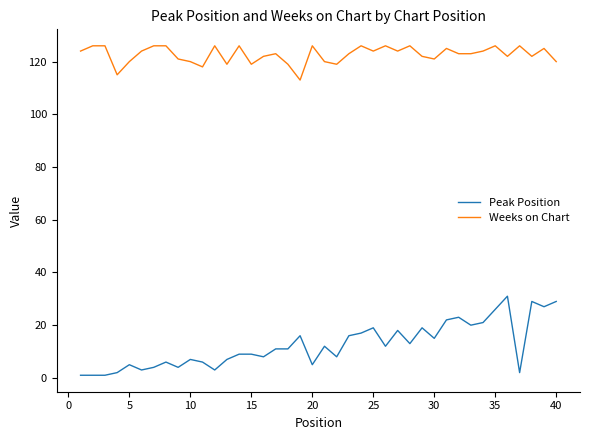

Reading left to right, transcribe all the data shown in this chart.

Peak Position: 1	1	1	2	5	3	4	6	4	7	6	3	7	9	9	8	11	11	16	5	12	8	16	17	19	12	18	13	19	15	22	23	20	21	26	31	2	29	27	29
Weeks on Chart: 124	126	126	115	120	124	126	126	121	120	118	126	119	126	119	122	123	119	113	126	120	119	123	126	124	126	124	126	122	121	125	123	123	124	126	122	126	122	125	120